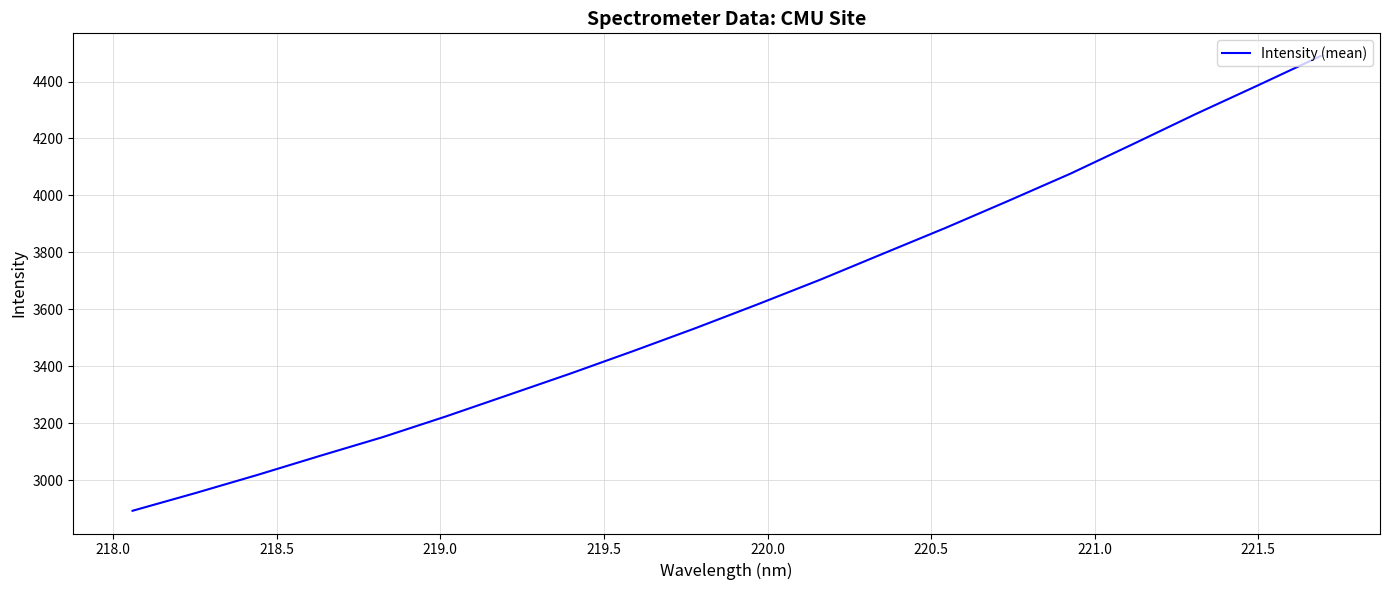

What is the smallest value displayed?

2892.4